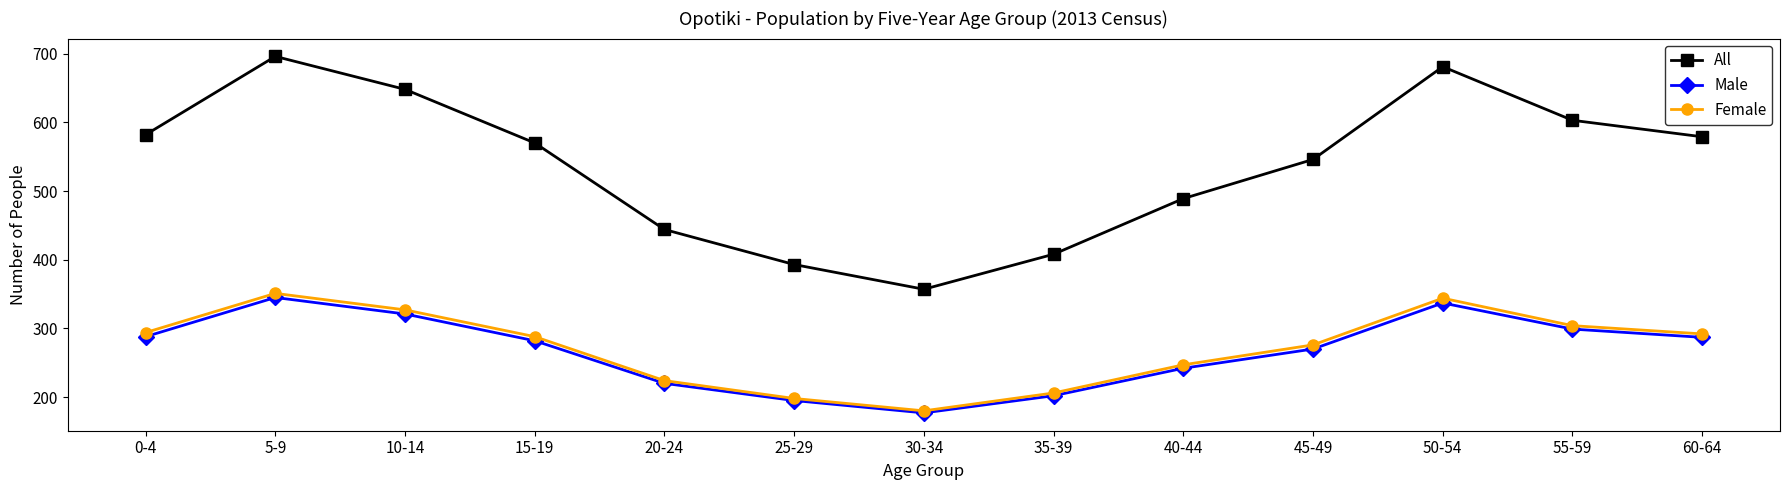

What position from the right is 60-64?

1